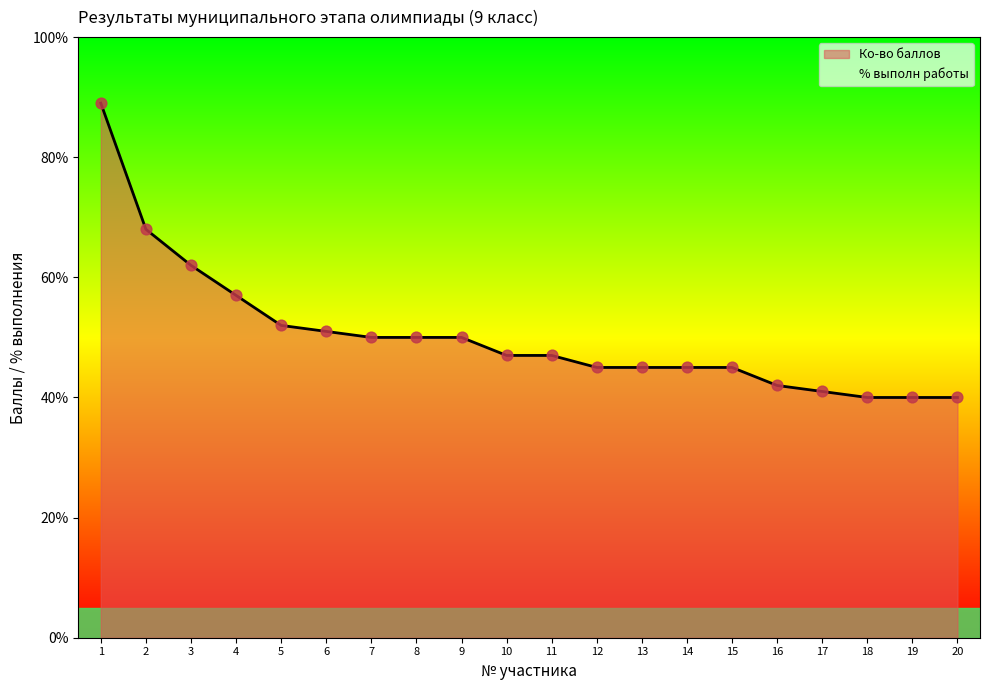

Is the value of % выполн работы at 16 greater than the value of Ко-во баллов at 18?

Yes